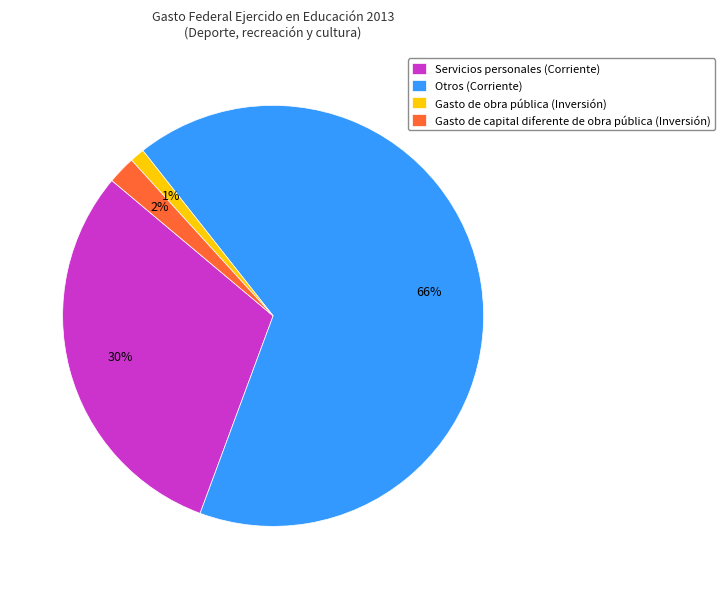

Which has a higher value, Gasto de capital diferente de obra pública (Inversión) or Servicios personales (Corriente)?

Servicios personales (Corriente)